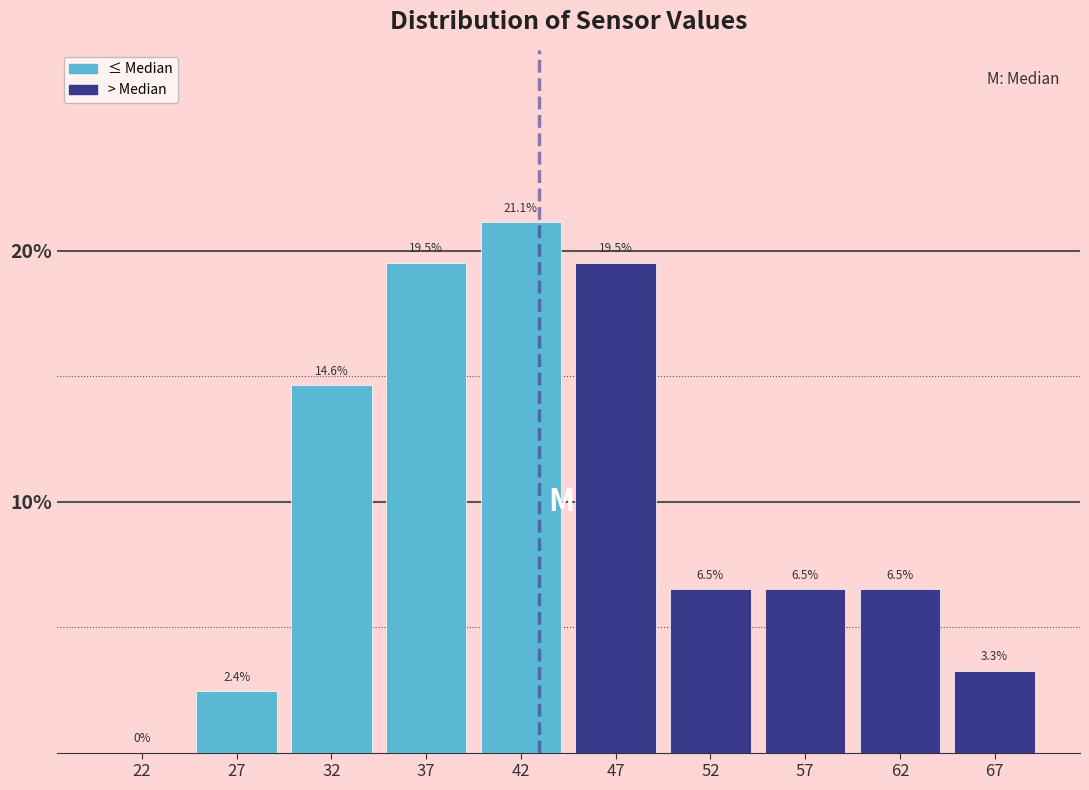

How tall is the bar that spans 50 to 55 on the x-axis?

6.5